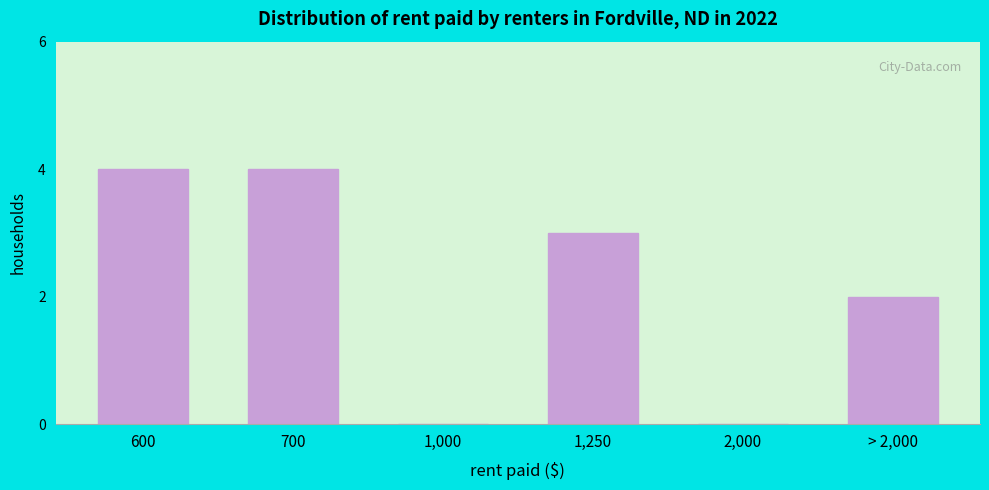

Reading left to right, list all the values displayed in this chart.

600=4	700=4	1,000=0	1,250=3	2,000=0	> 2,000=2